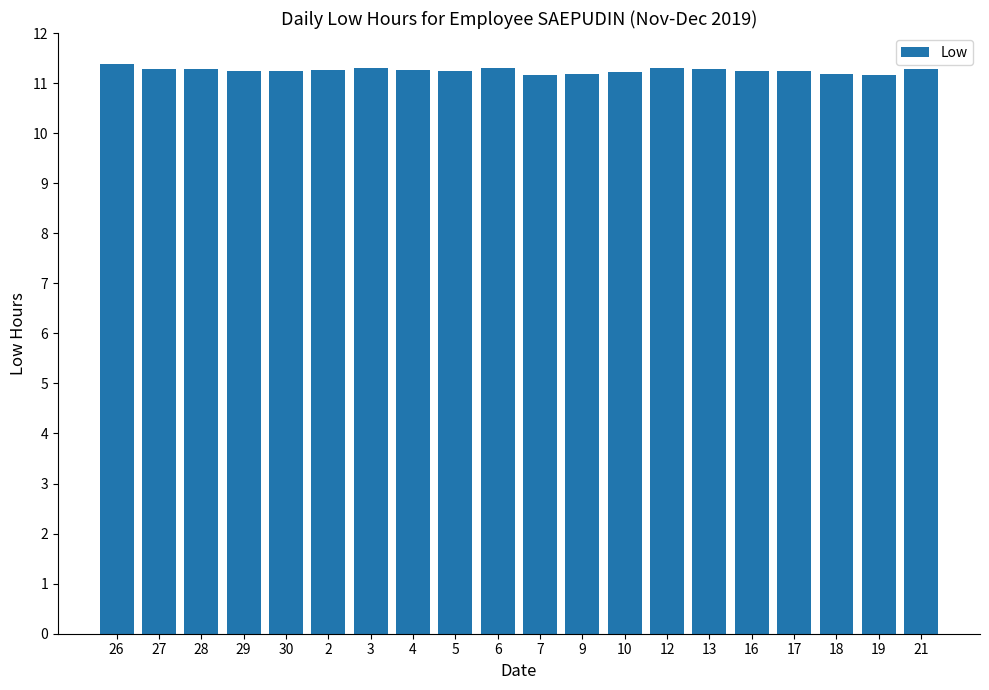

The value at 28 is 14.9. True or false?

False